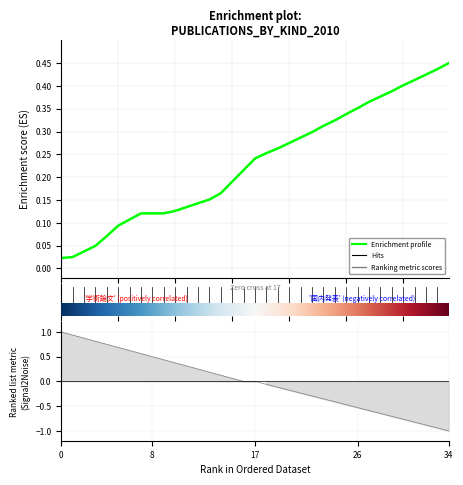

The value at 33 is 0.1. True or false?

False